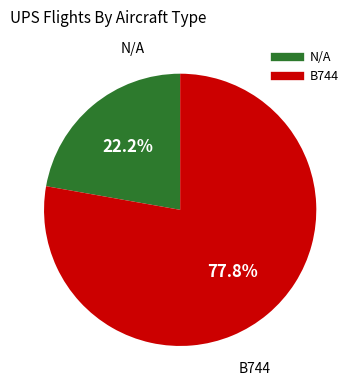

To the nearest percent, what percentage of the pie is N/A?

22%